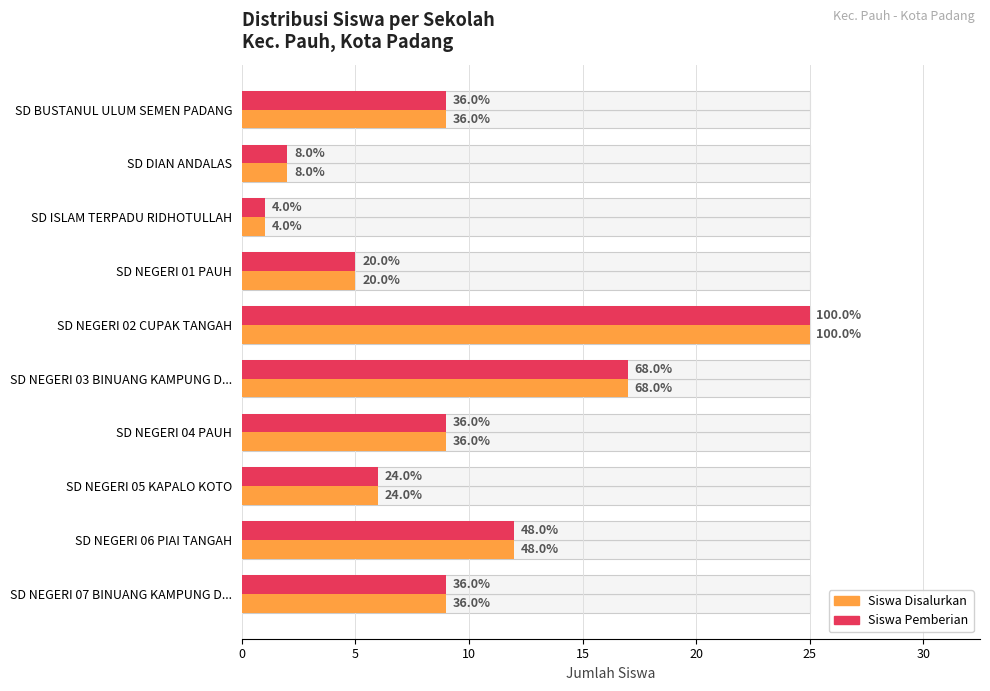

How many bars are there in total?

20